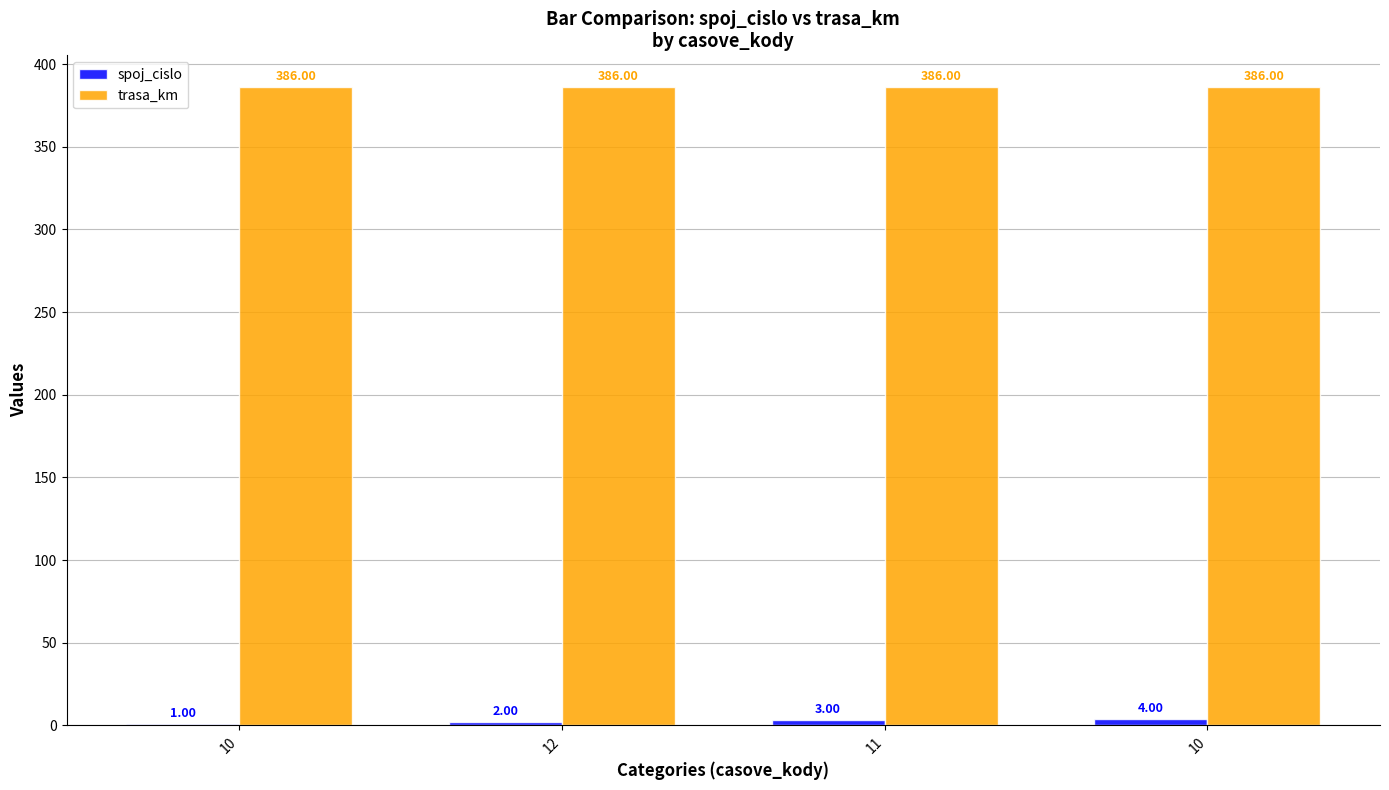

At 10, list the series in order from largest to smallest.

trasa_km, spoj_cislo